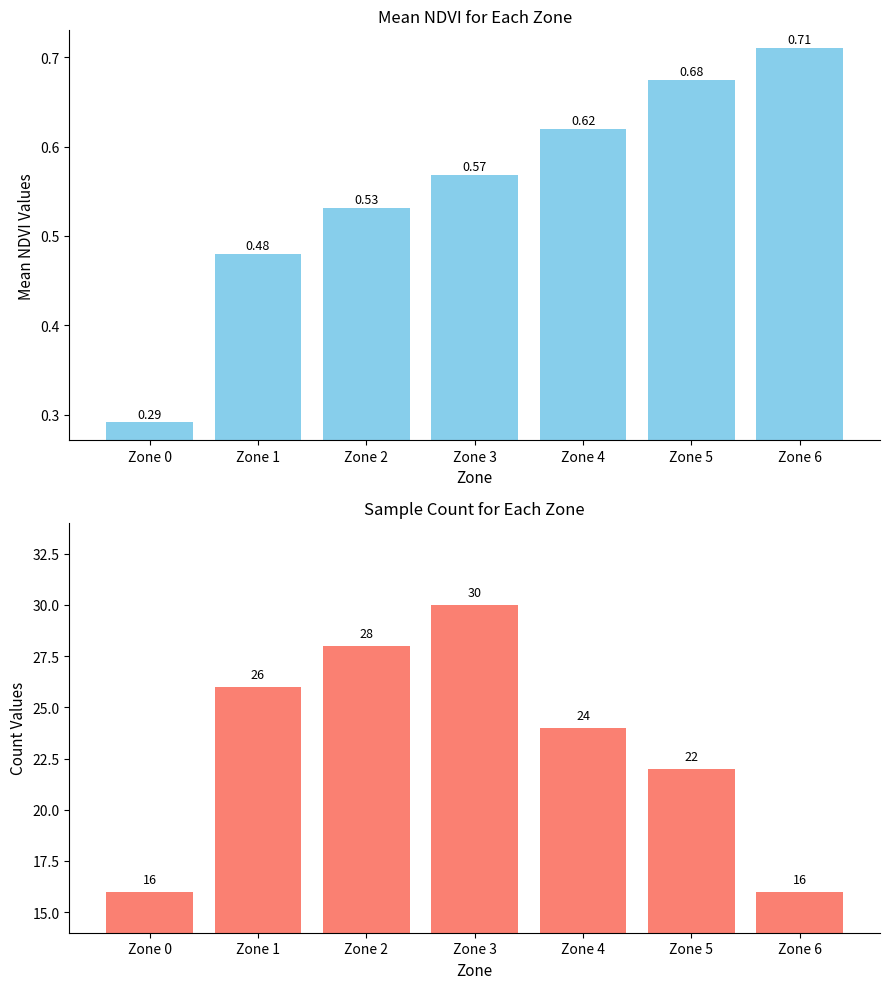

Are the bars horizontal?

No